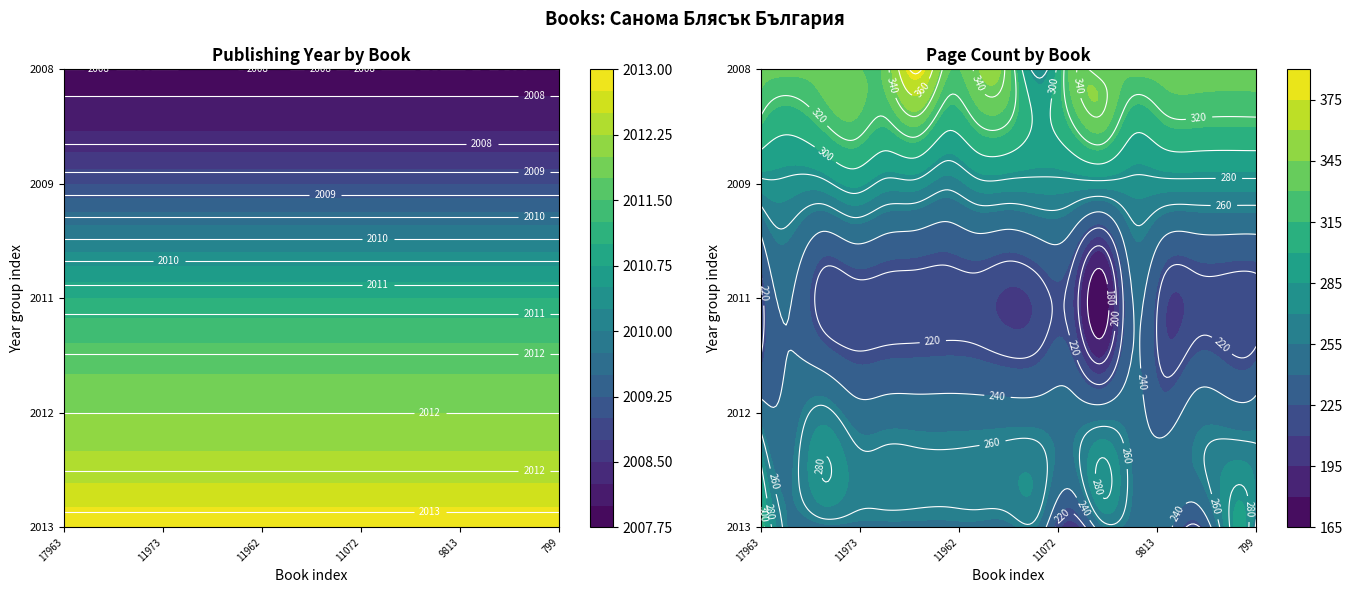

The publishingYear series shows 2008 at 11956. True or false?

True